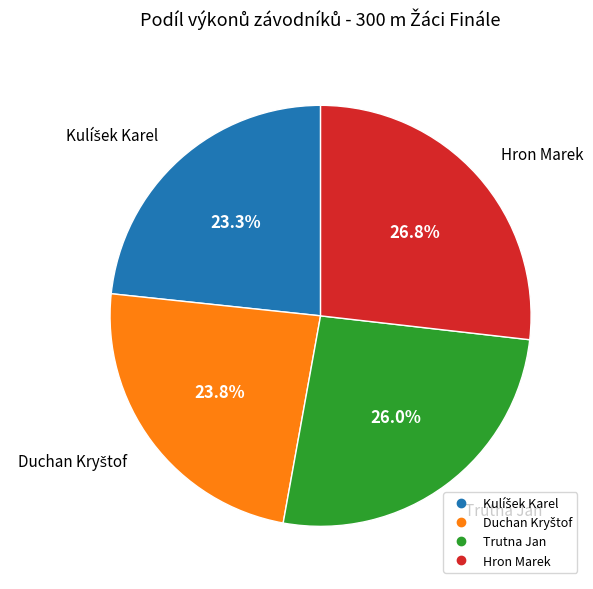

To the nearest percent, what portion does Trutna Jan represent?

26%